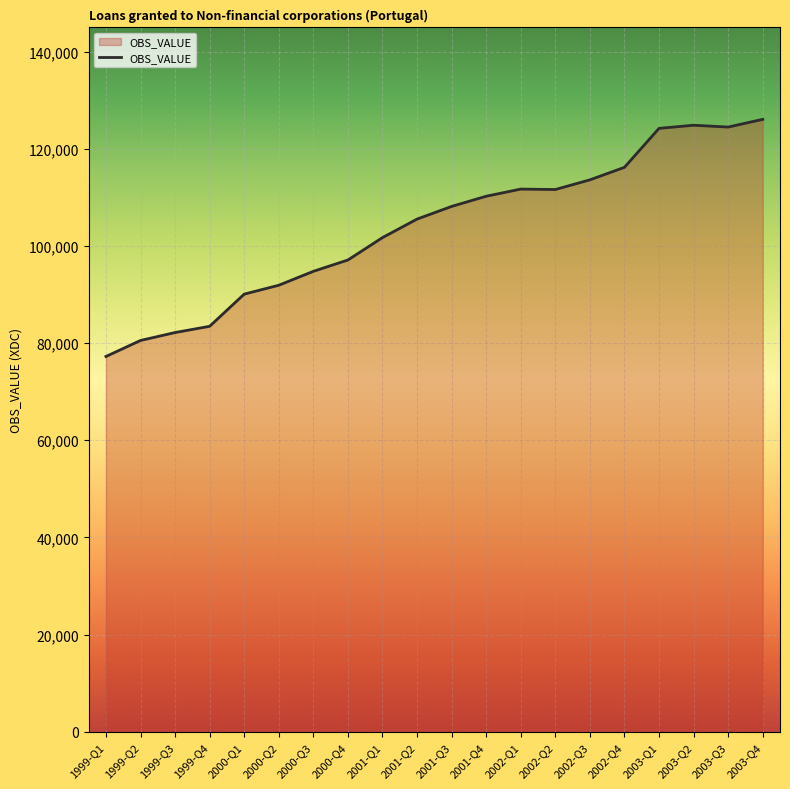

What is the ratio of the value at 2002-Q3 to the value at 2001-Q2?

1.1